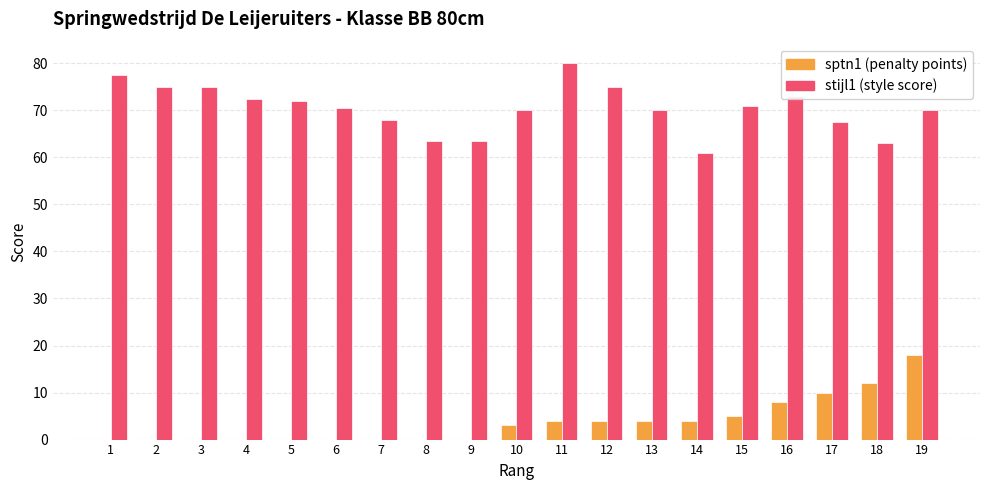

Between 13 and 16, which series saw the biggest shift?

sptn1 (penalty points)